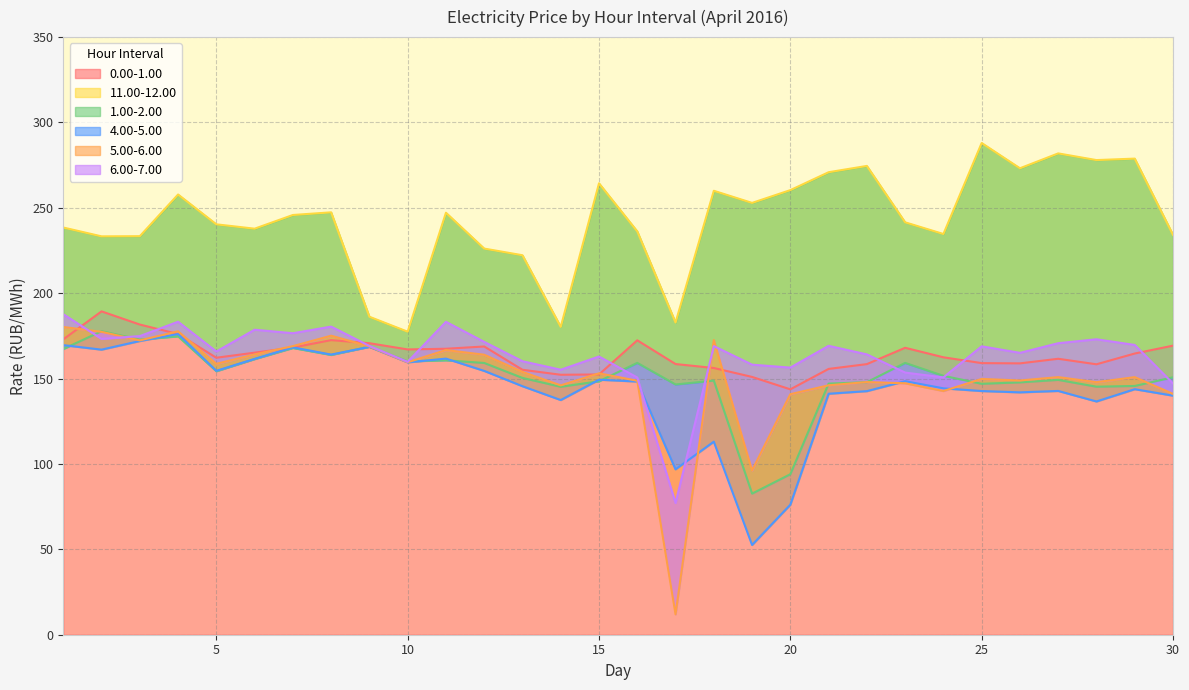

What is the lowest value of the 5.00-6.00 series?

11.9